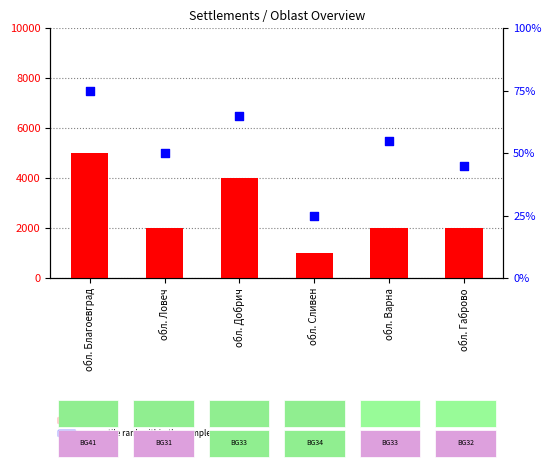

Which series has the largest total across all categories?

count